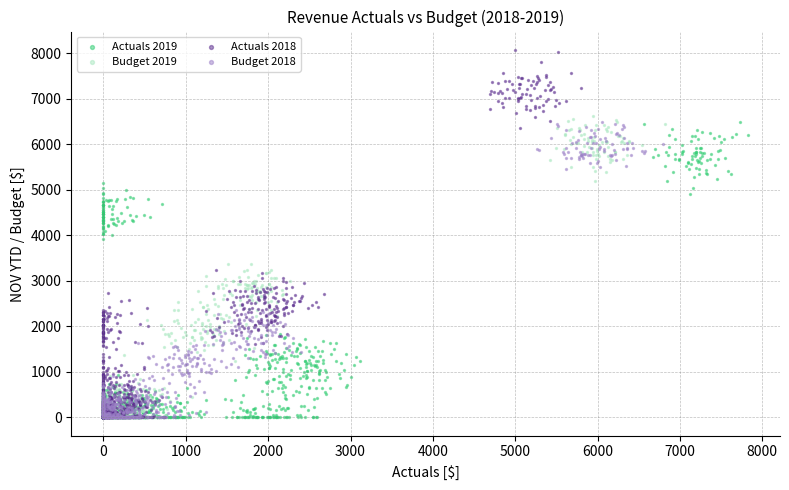

What are all the series names shown in the legend?

Actuals 2019, Budget 2019, Actuals 2018, Budget 2018